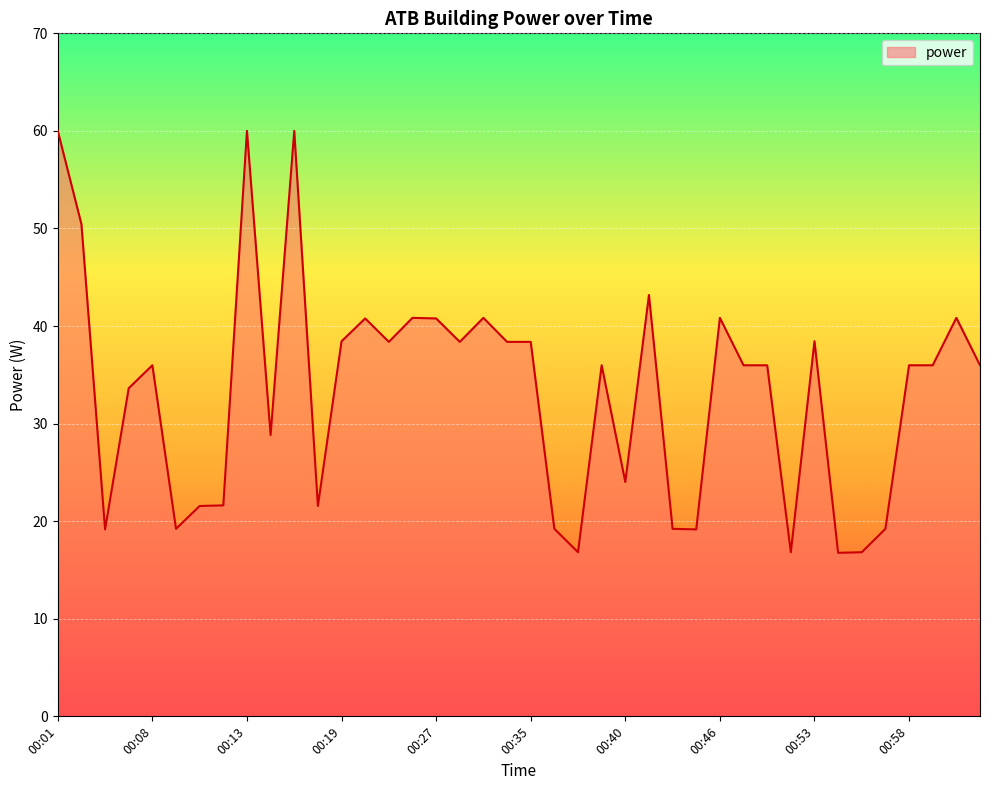

What is the smallest value displayed?

16.8